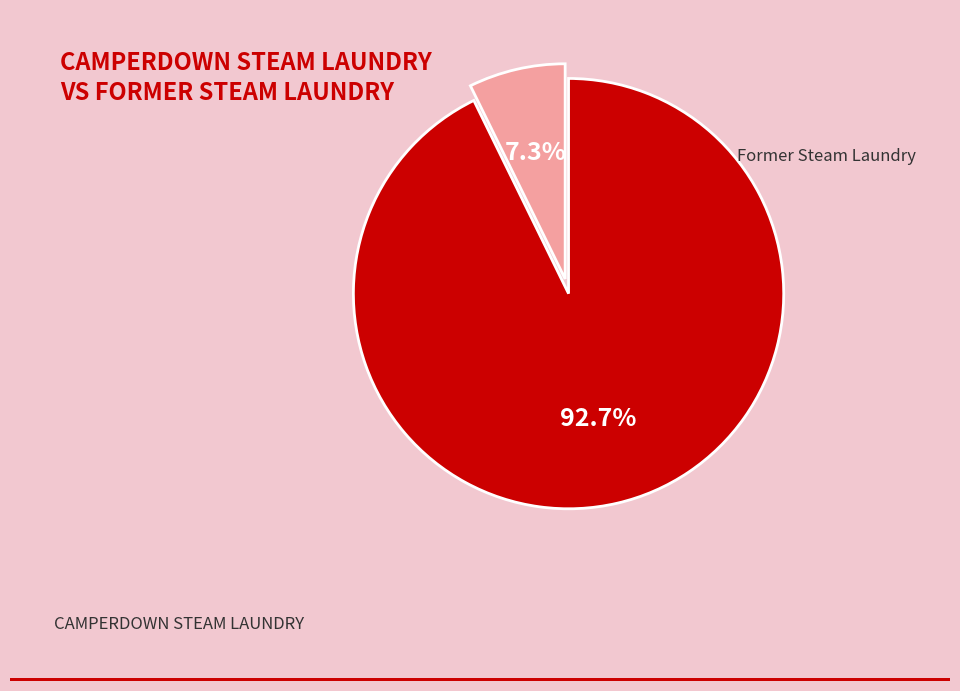

The CAMPERDOWN STEAM LAUNDRY slice represents 20% of the pie. True or false?

False